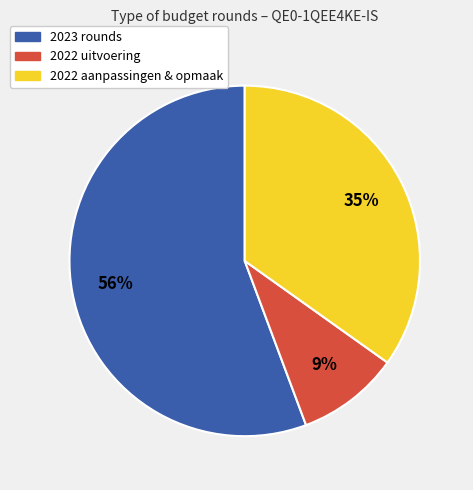

Count the number of slices in the pie.

3